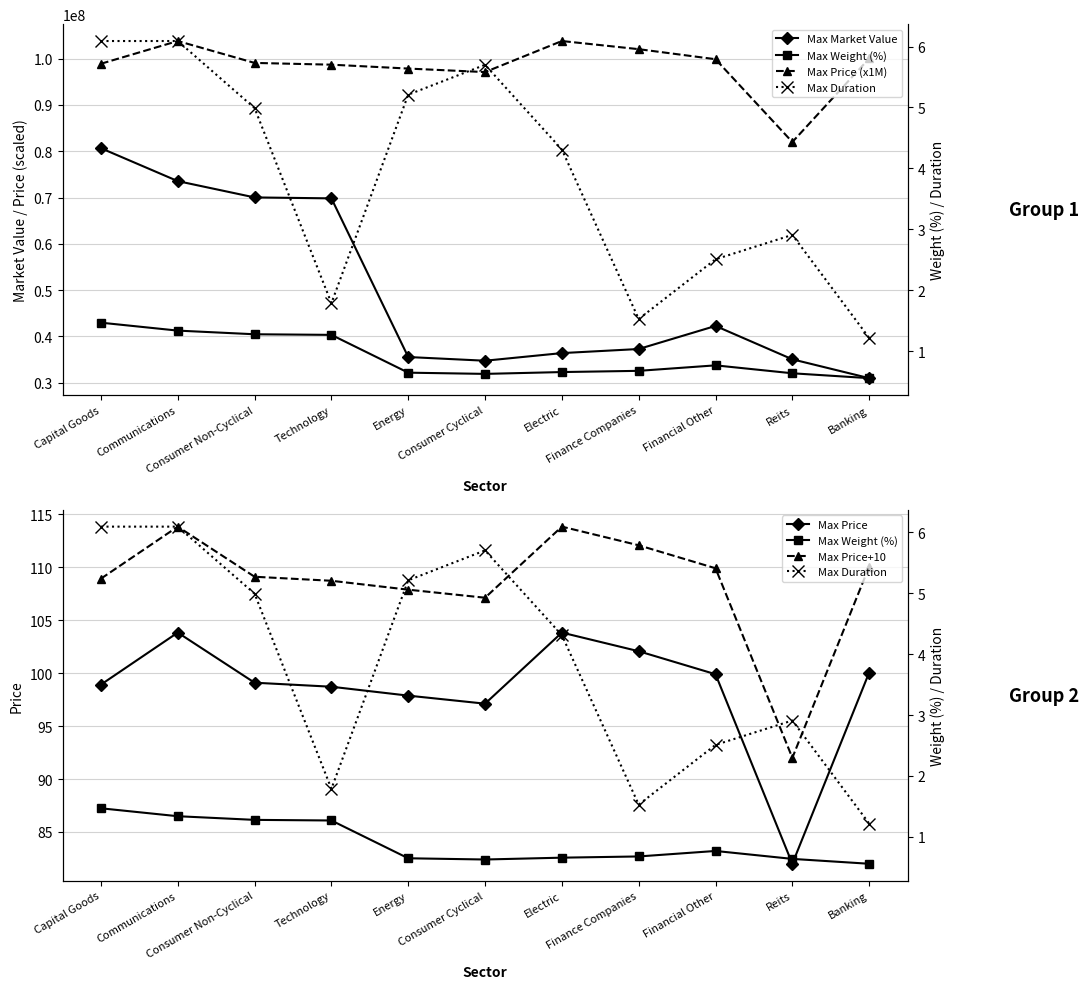

How many data points in Max Price+10 are above 109?

6